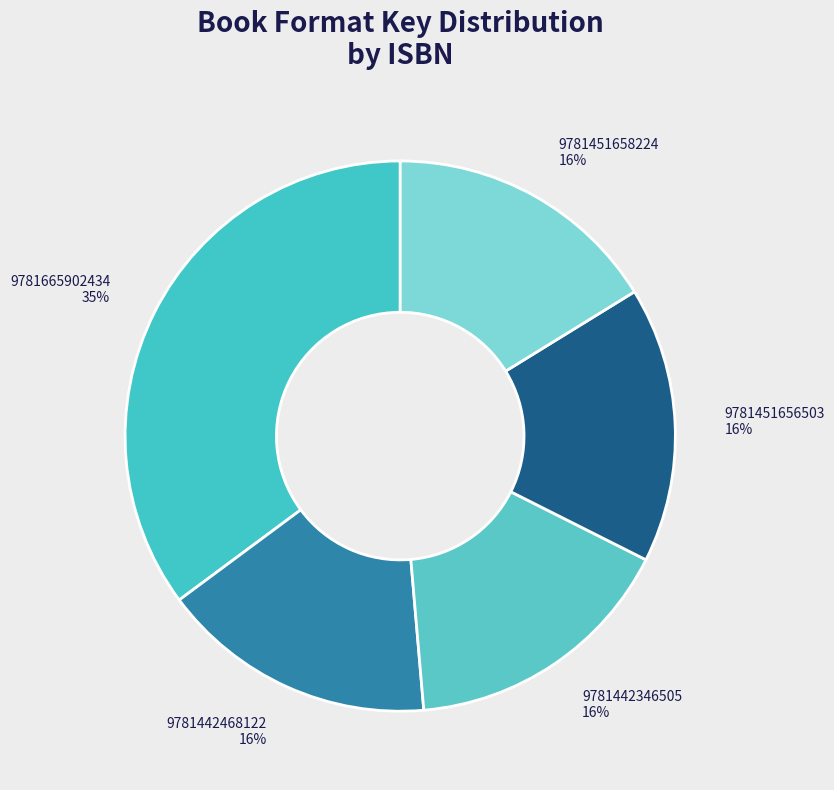

Does 9781665902434 represent more than half of the total?

No